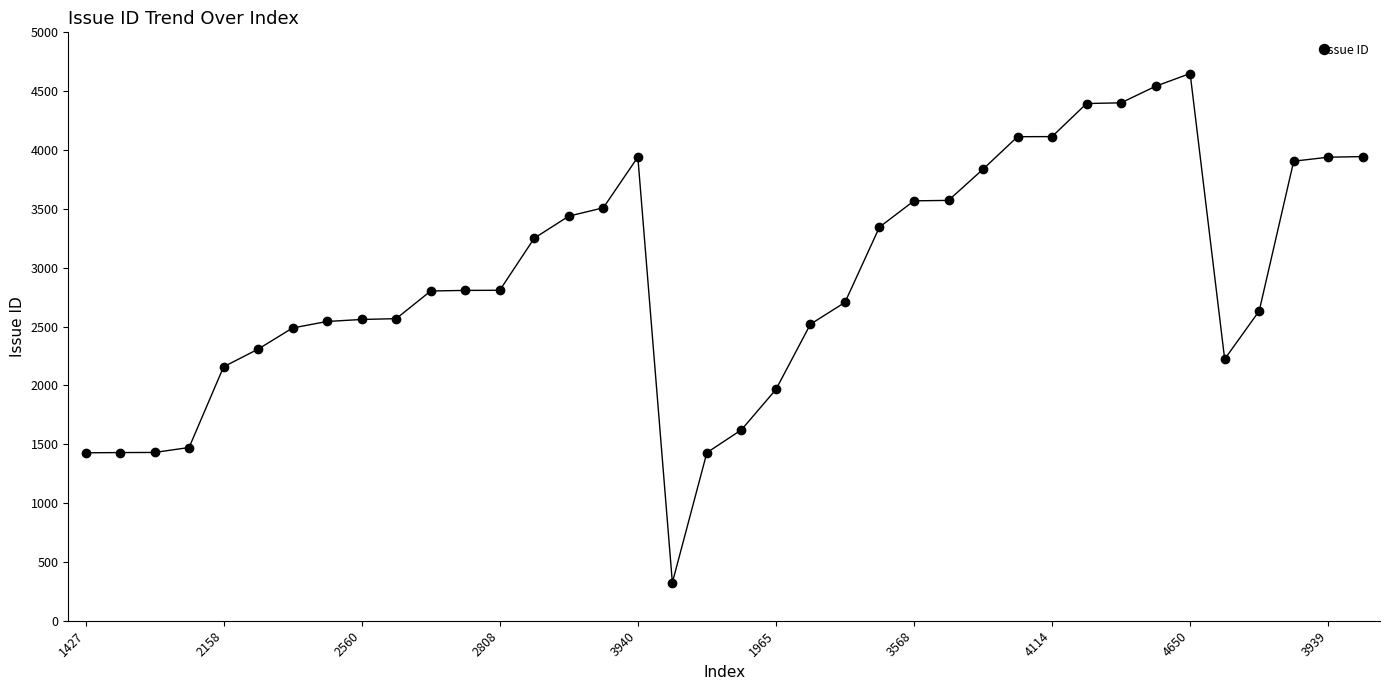

True or false: there are more than 1 points higher than both neighbors.

True